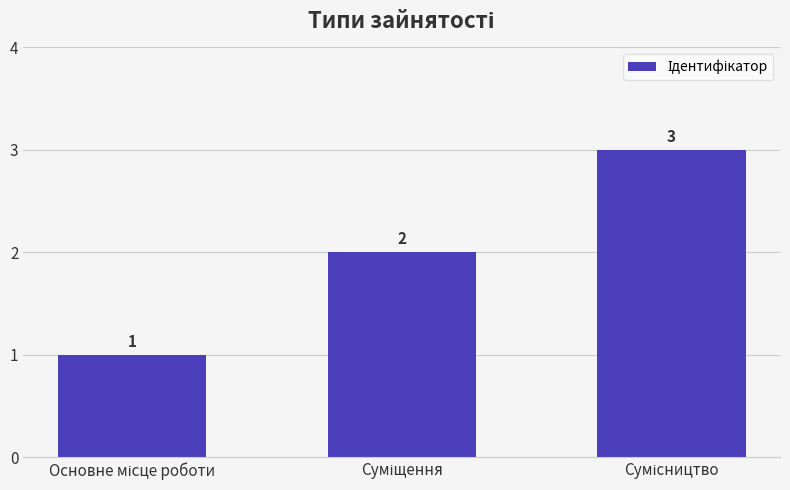

Count the values in the range 1 to 3.

3